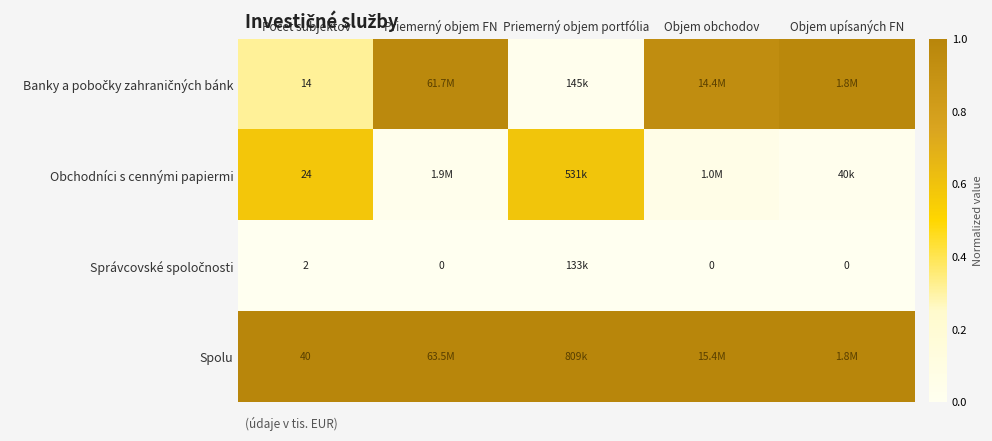

Which series changed the most between Priemerný objem portfólia and Objem upísaných FN?

Banky a pobočky zahraničných bánk